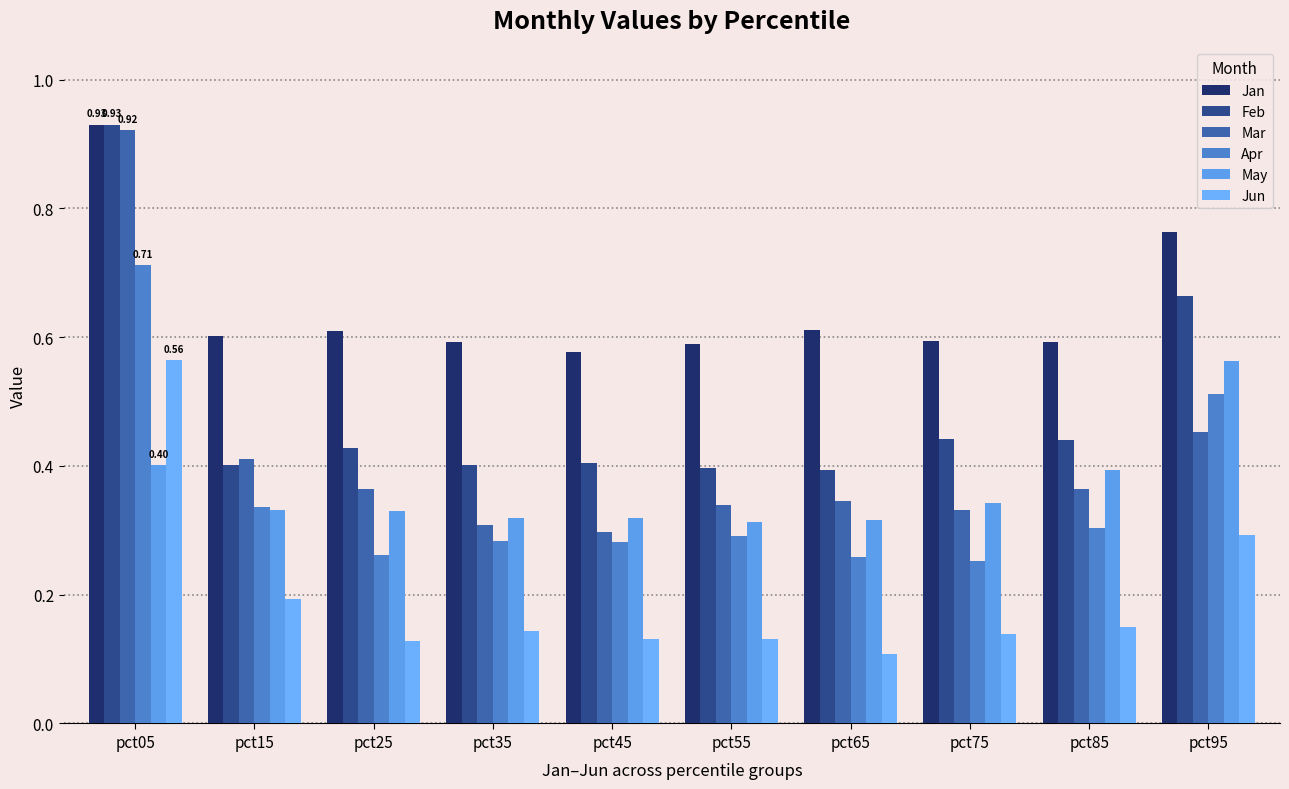

Count the number of data series in this chart.

6